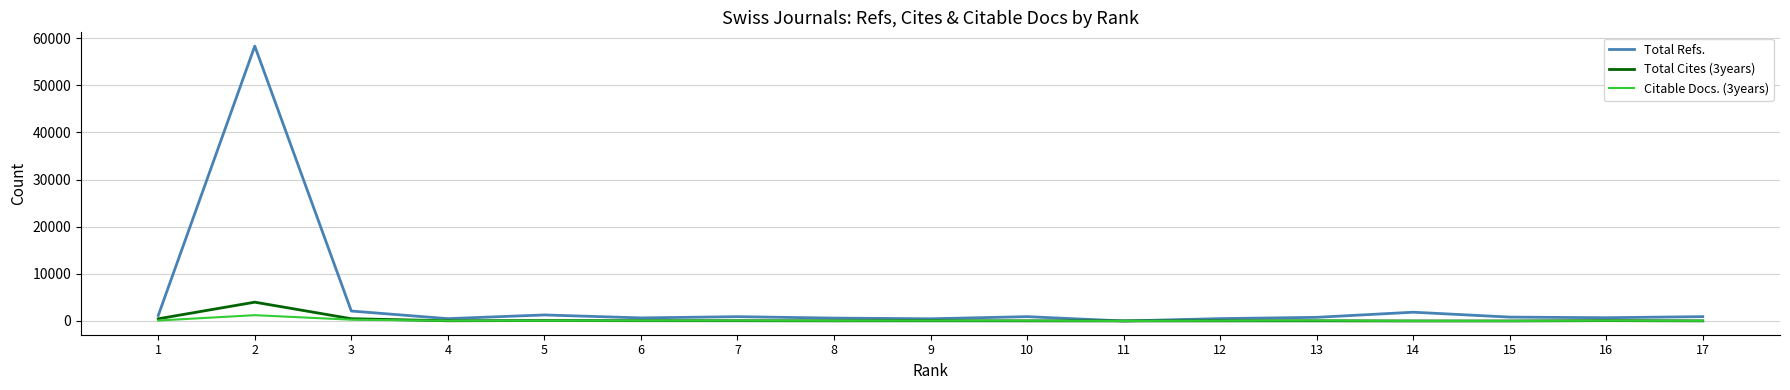

The Total Refs. series shows 824 at 15. True or false?

True